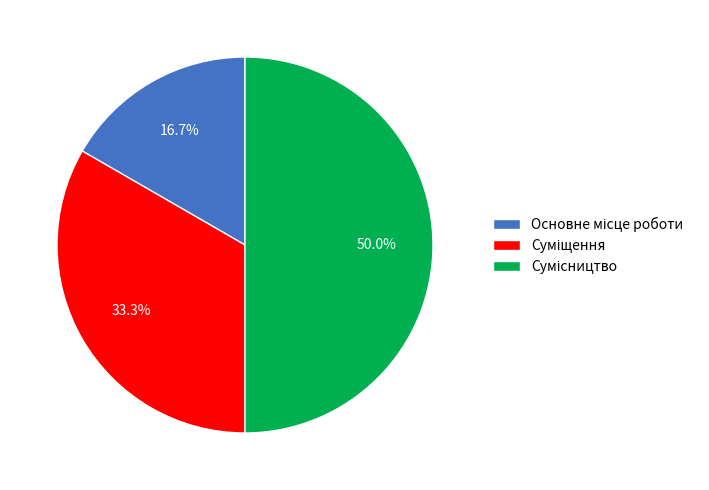

Does any single category account for the majority?

No